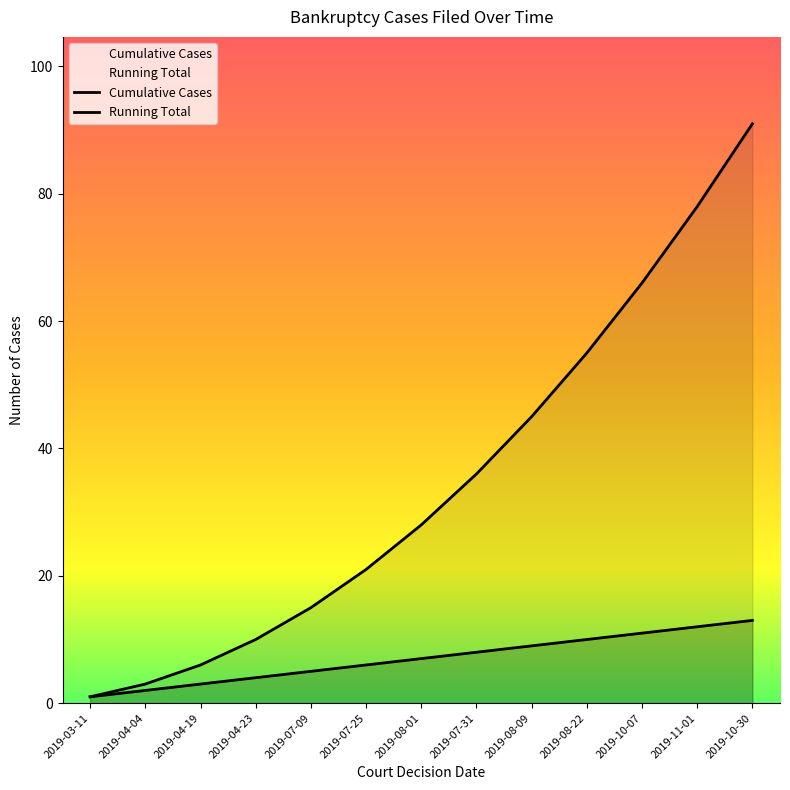

The Running Total series shows 119 at 2019-11-01. True or false?

False